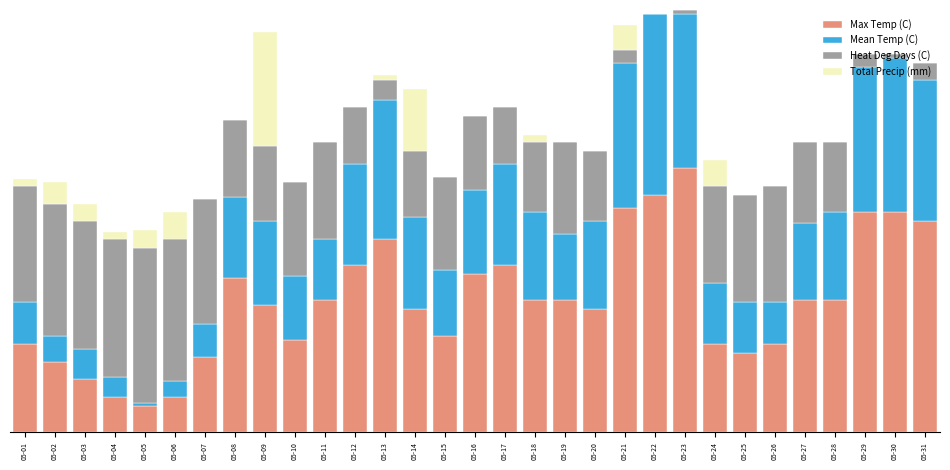

Does the chart contain stacked bars?

Yes